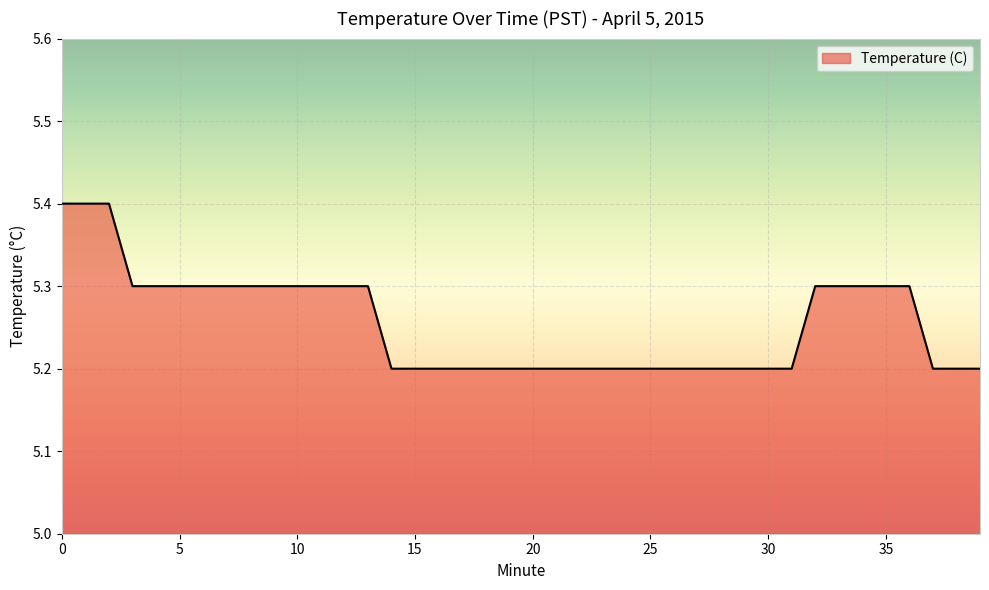

What is the smallest value displayed?

5.2